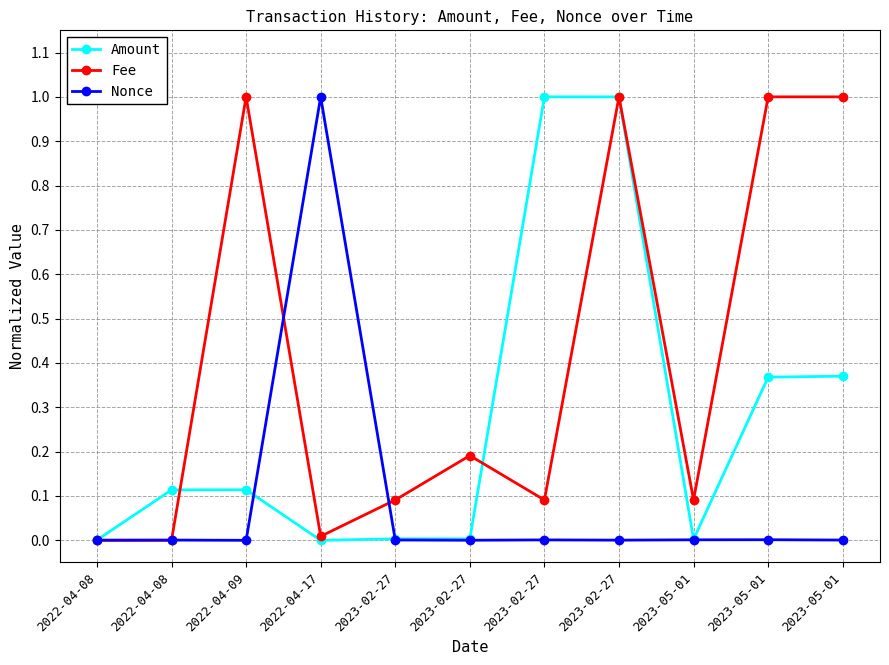

The value of Fee at 2023-02-27 is 0.1. True or false?

True